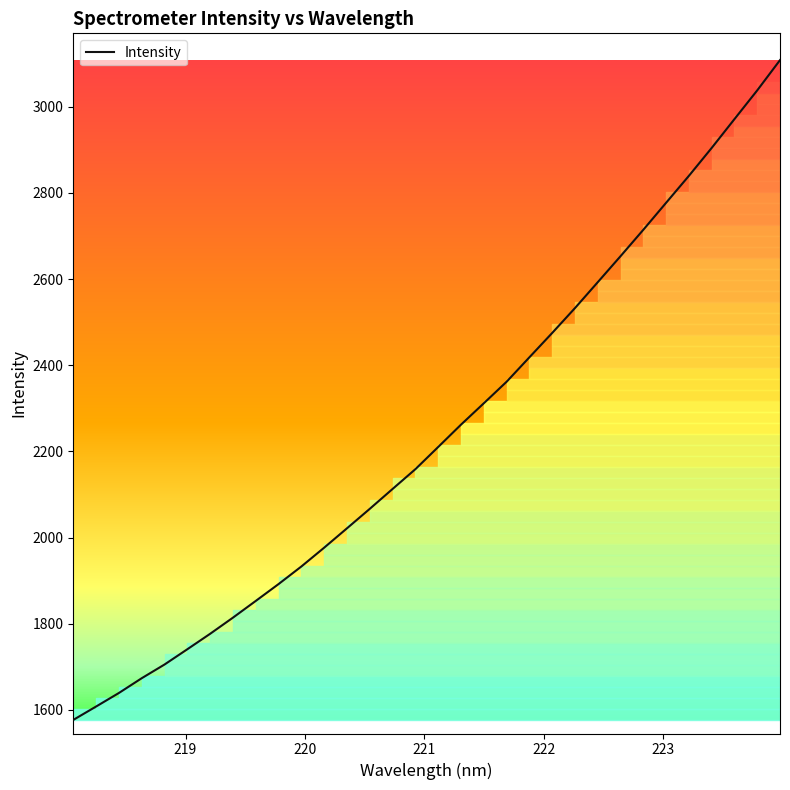

What is the minimum value shown in the chart?

1576.9